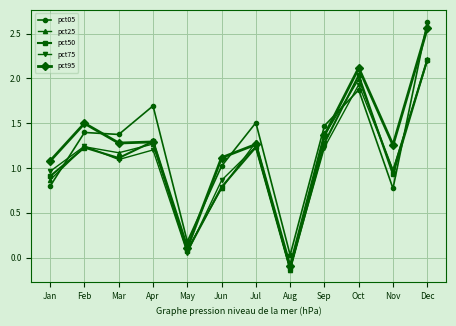

The pct50 series shows -0.0 at Aug. True or false?

False